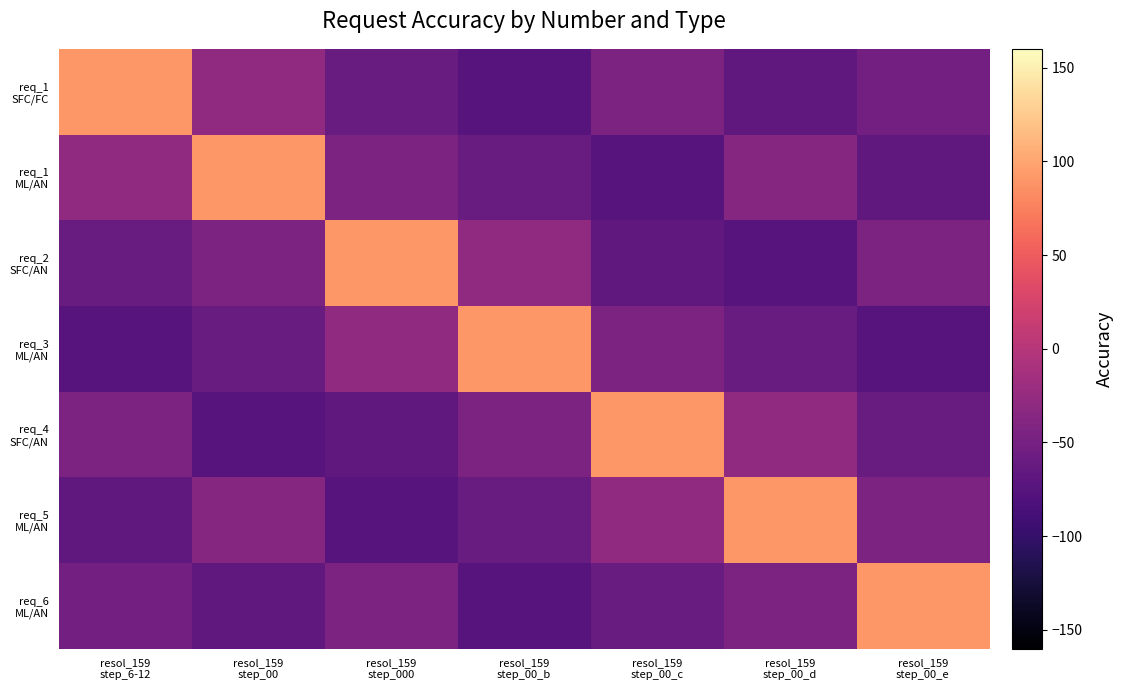

Rank the series at resol_159 step_00_d from lowest to highest value.

req_2 SFC/AN, req_1 SFC/FC, req_3 ML/AN, req_6 ML/AN, req_1 ML/AN, req_4 SFC/AN, req_5 ML/AN